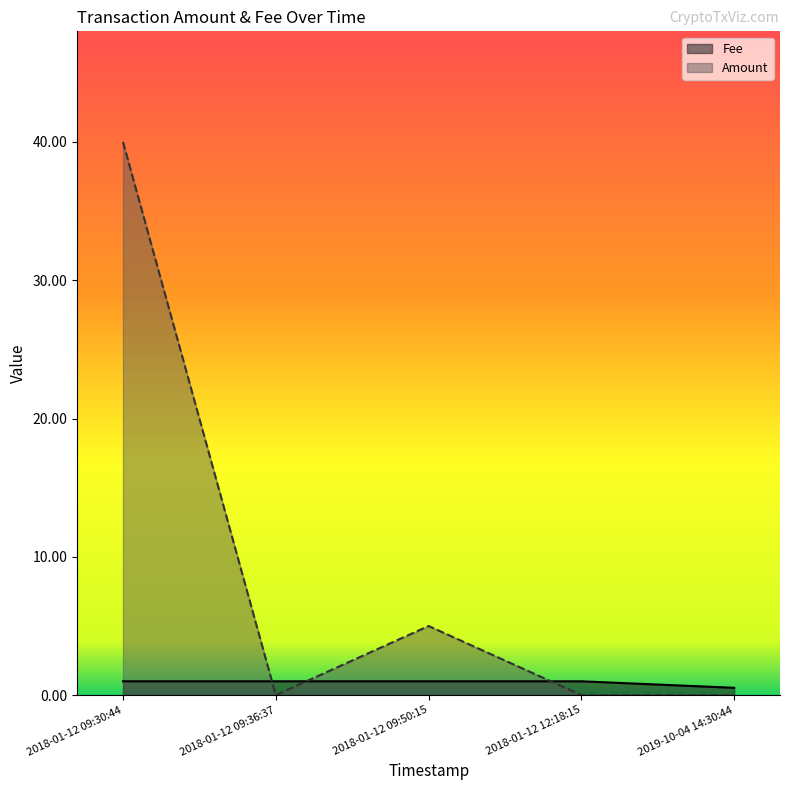

Which series has the widest spread of values?

Amount